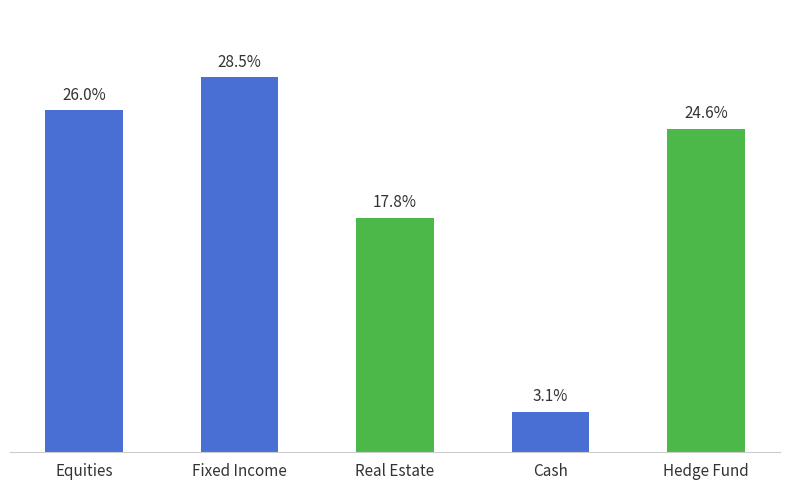

What is the label of the 1st bar from the right?

Hedge Fund